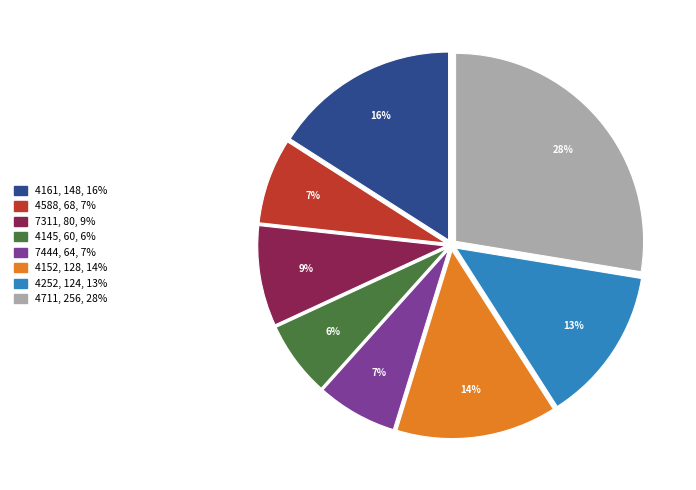

To the nearest percent, what is the average slice percentage?

12%